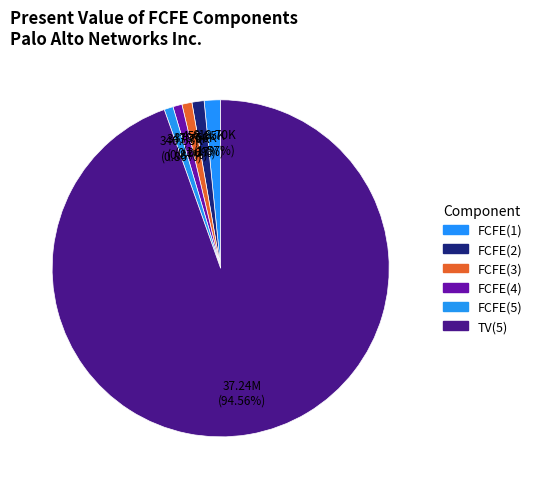

Which has a higher value, TV(5) or FCFE(4)?

TV(5)